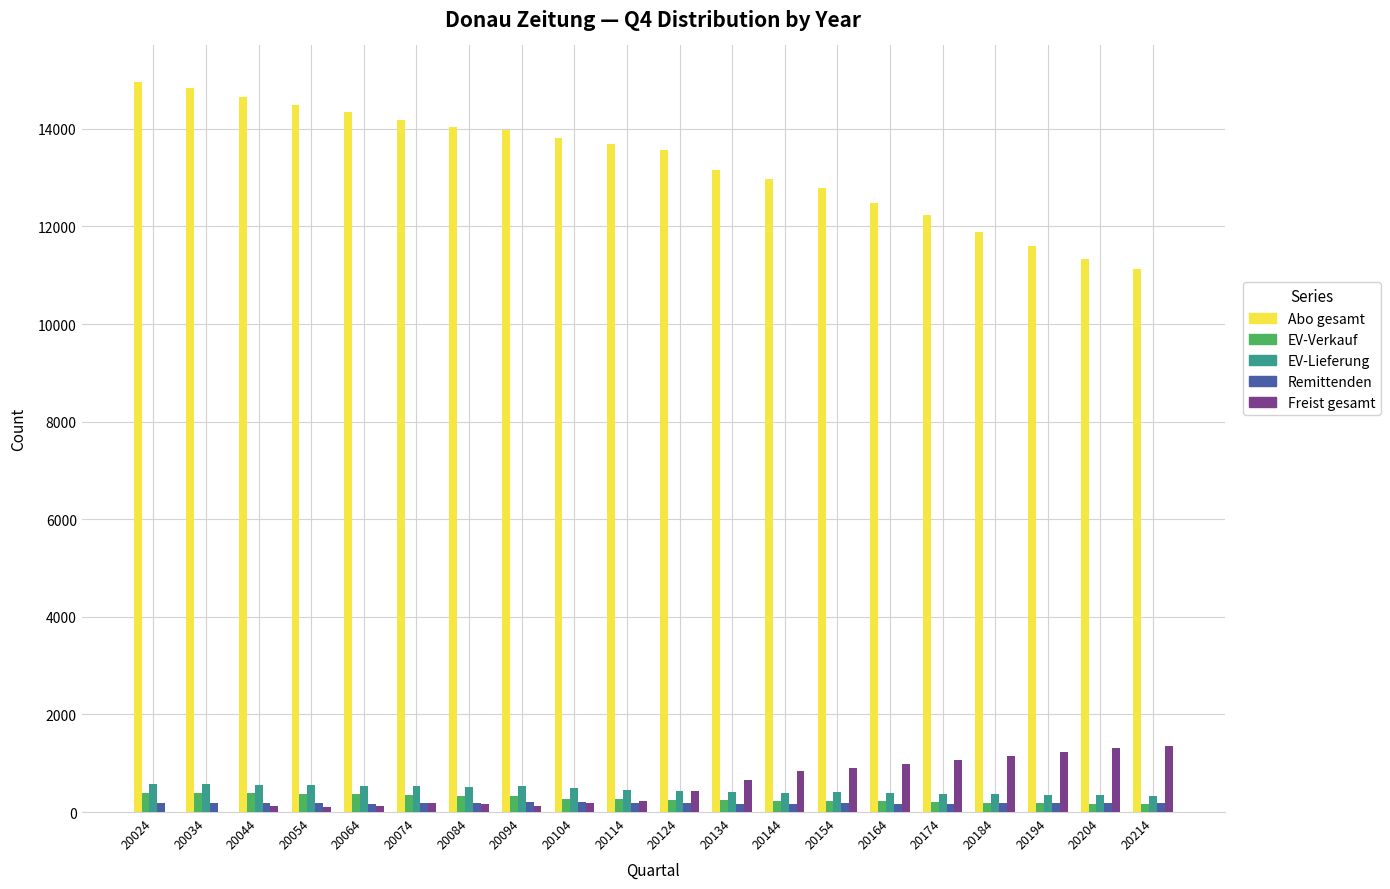

True or false: EV-Verkauf has a value of 219 at 20164.

True